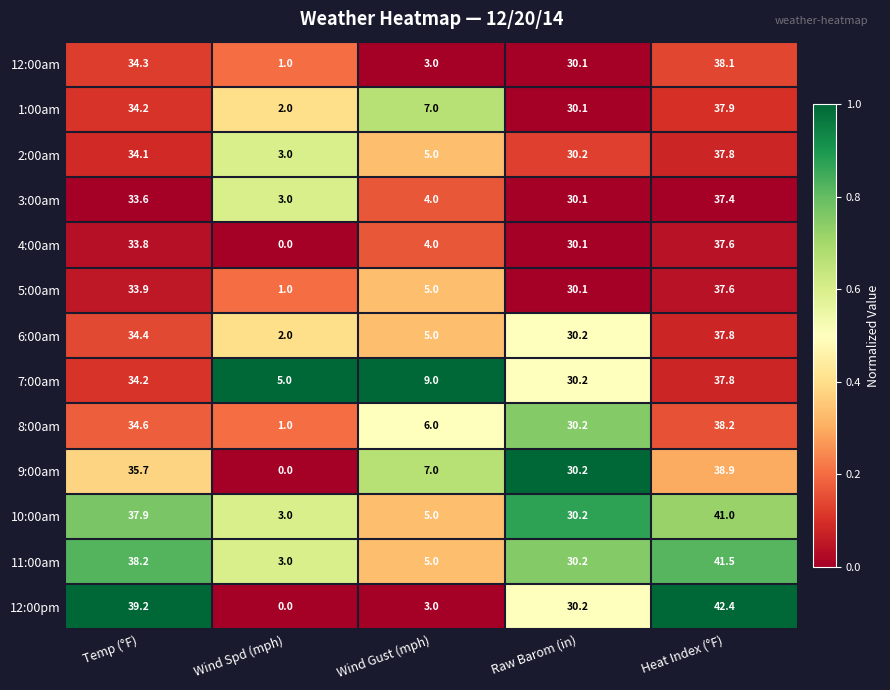

Count the number of data series in this chart.

13